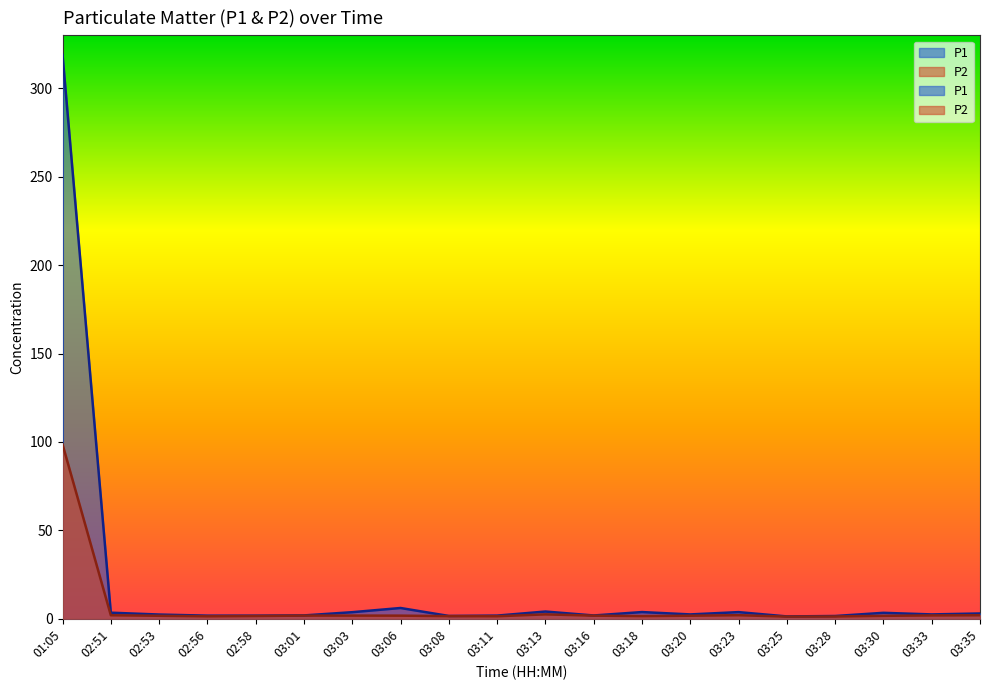

Reading right to left, what are all the values shown in this chart?

P1: 03:35=3.0	03:33=2.5	03:30=3.4	03:28=1.6	03:25=1.3	03:23=3.8	03:20=2.5	03:18=3.8	03:16=1.9	03:13=4.1	03:11=1.8	03:08=1.6	03:06=6.1	03:03=3.7	03:01=1.9	02:58=1.8	02:56=1.8	02:53=2.4	02:51=3.5	01:05=319.0
P2: 03:35=2.0	03:33=1.9	03:30=1.7	03:28=1.3	03:25=1.2	03:23=2.0	03:20=1.7	03:18=1.5	03:16=1.8	03:13=2.5	03:11=1.4	03:08=1.5	03:06=1.8	03:03=1.8	03:01=1.8	02:58=1.6	02:56=1.4	02:53=1.7	02:51=2.0	01:05=98.7